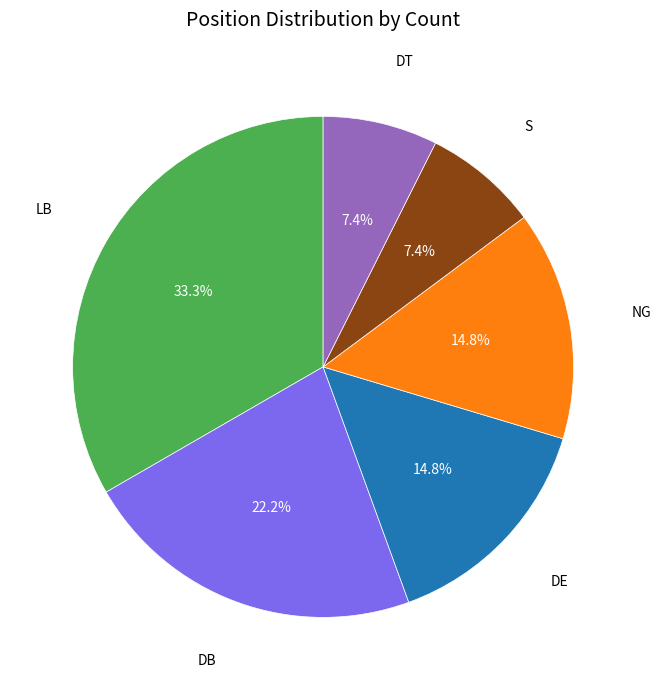

Does DT account for over 50% of the chart?

No